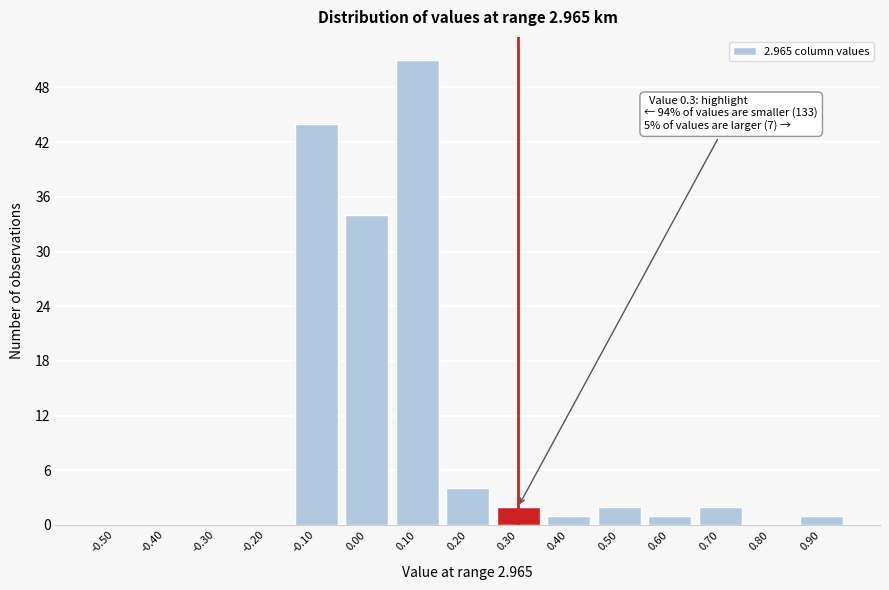

Reading left to right, extract all data points from this chart.

-0.50=0	-0.40=0	-0.30=0	-0.20=0	-0.10=44	0.00=34	0.10=51	0.20=4	0.30=2	0.40=1	0.50=2	0.60=1	0.70=2	0.80=0	0.90=1